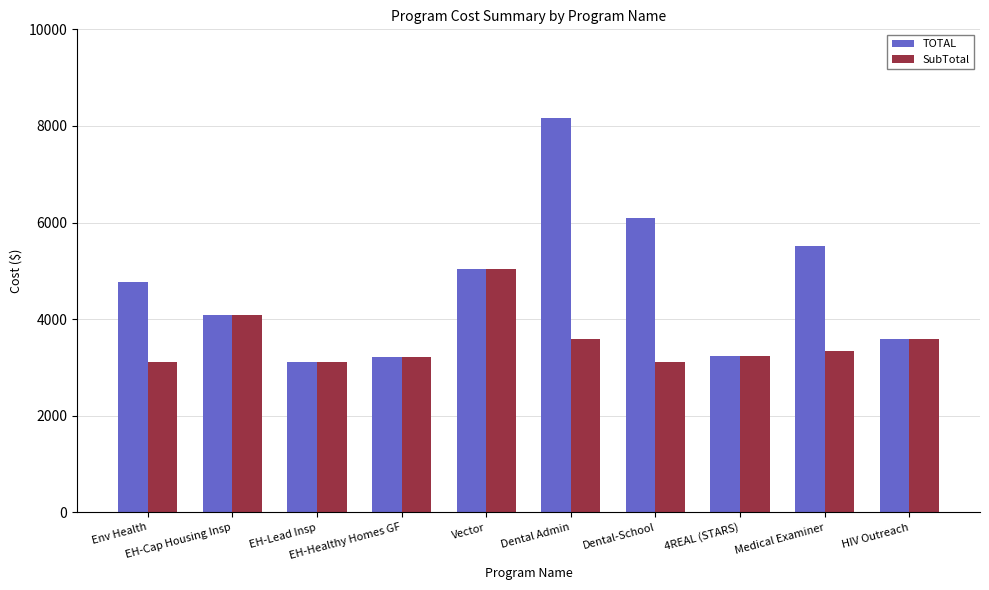

What is the sum of all TOTAL values?

46815.7